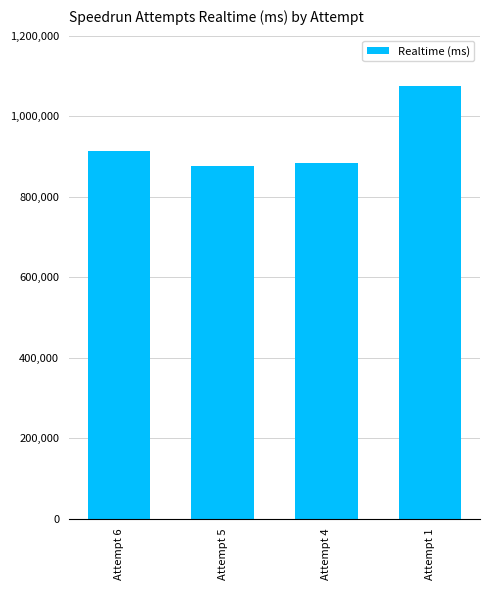

Reading left to right, list all the values displayed in this chart.

914362	876821	884148	1073666